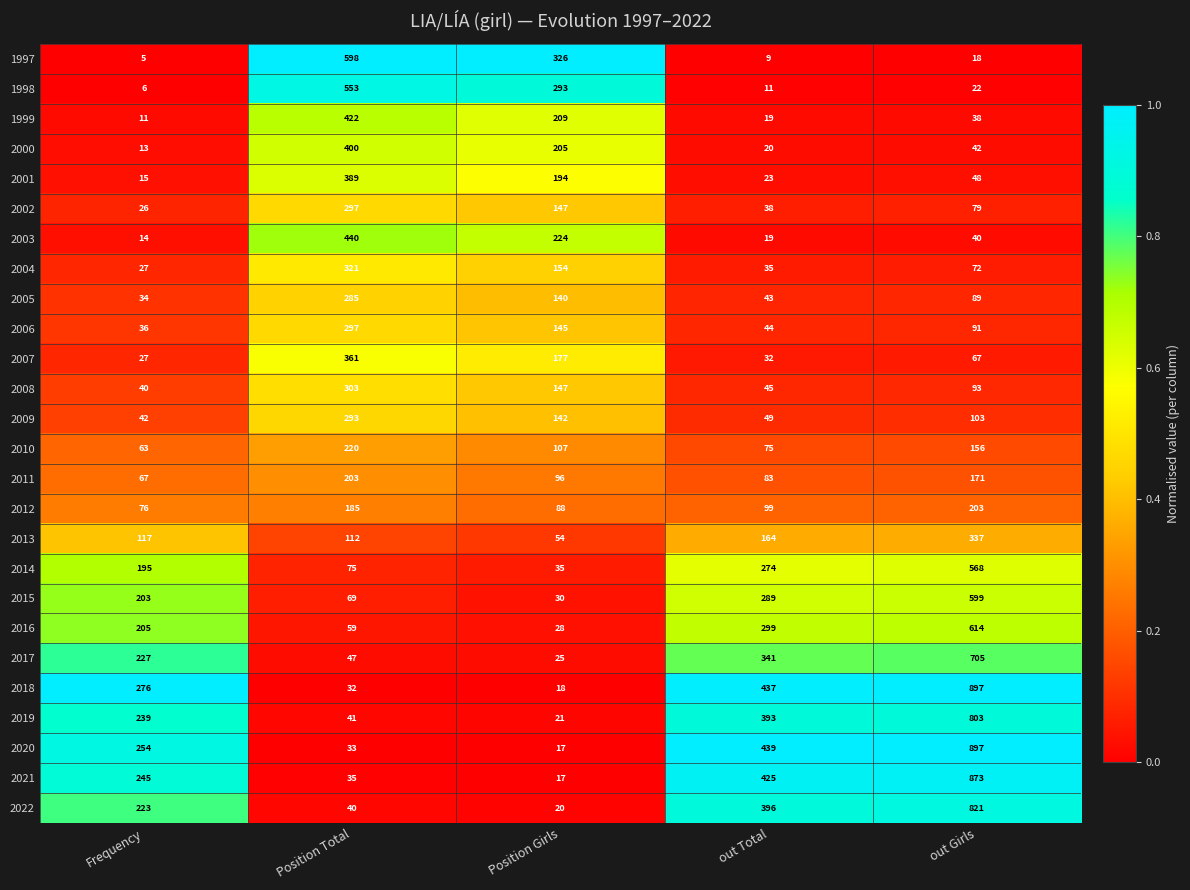

What is the difference between the second highest and minimum values in the 2021 series?

408